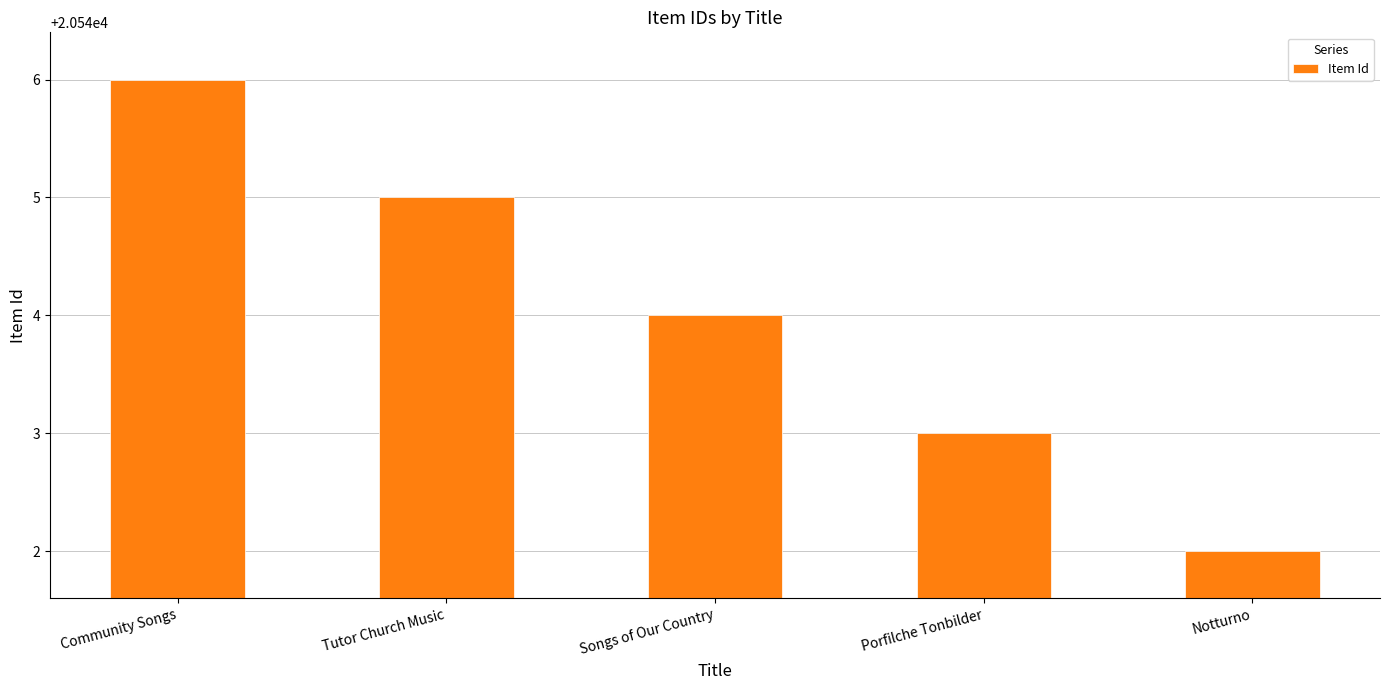

What value does the data have at Porfilche Tonbilder?

20543